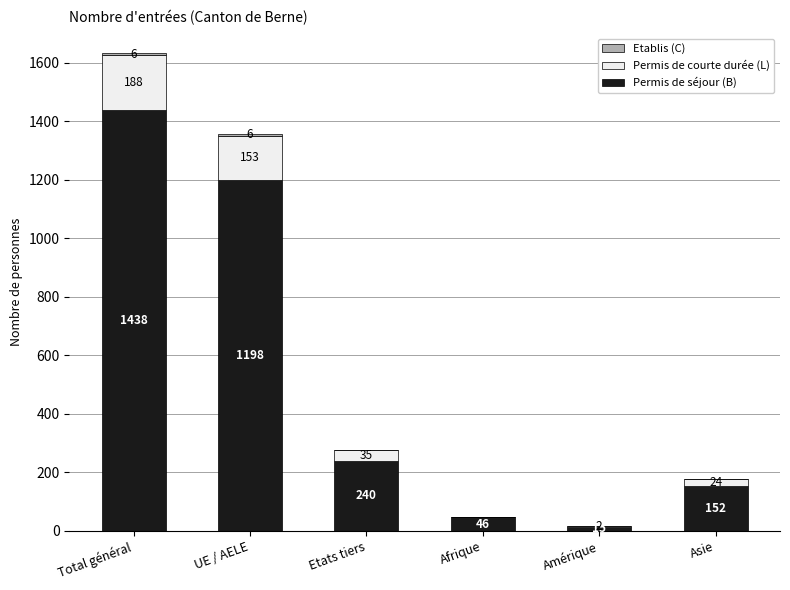

Are the bars grouped side by side (vs. stacked)?

No